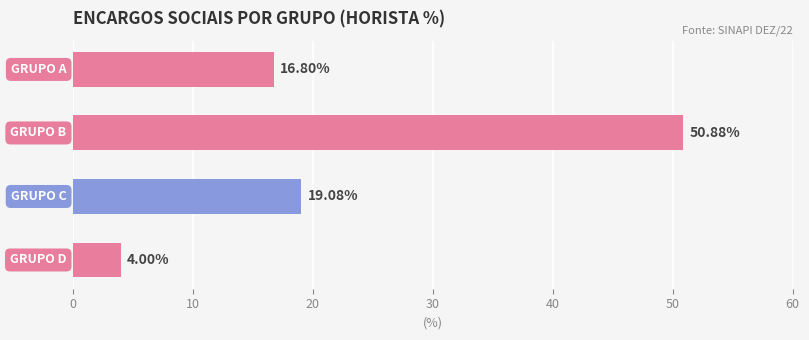

How many bars are there in total?

4